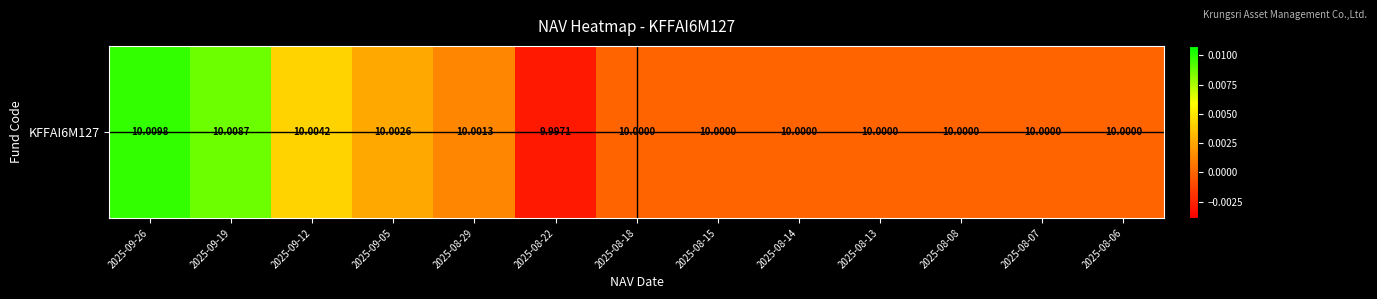

Between 2025-08-14 and 2025-09-12, which is larger?

2025-09-12